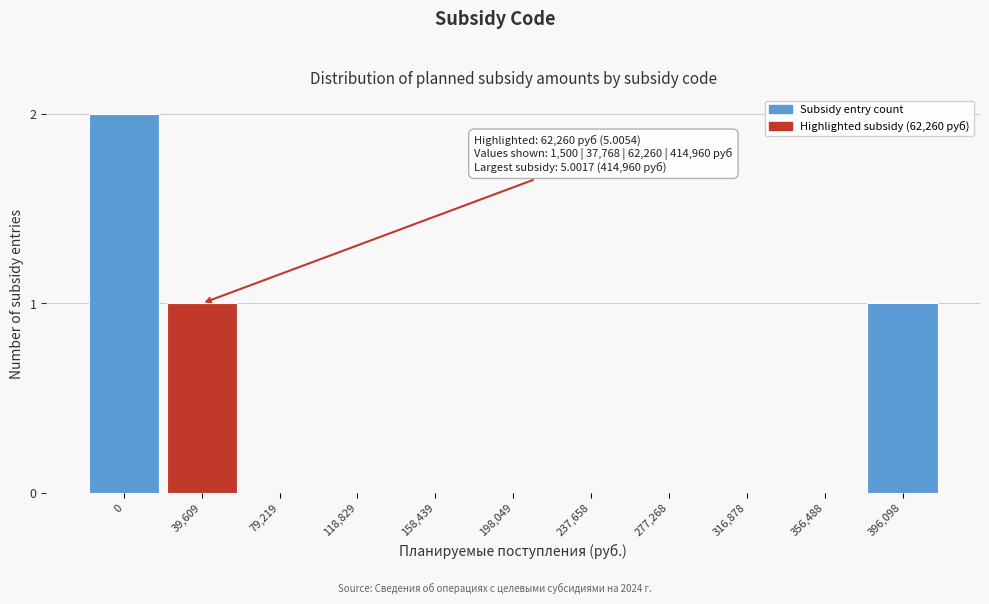

Reading left to right, list all the values displayed in this chart.

0=2	39,609=1	79,219=0	118,829=0	158,439=0	198,049=0	237,658=0	277,268=0	316,878=0	356,488=0	396,098=1